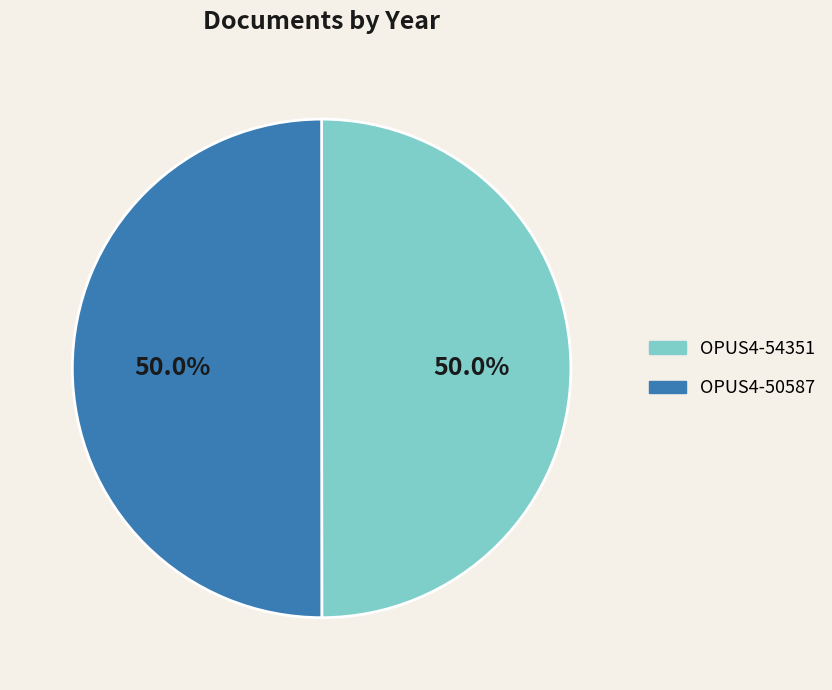

Approximately how many times larger is the value at OPUS4-54351 compared to OPUS4-50587?

1.0